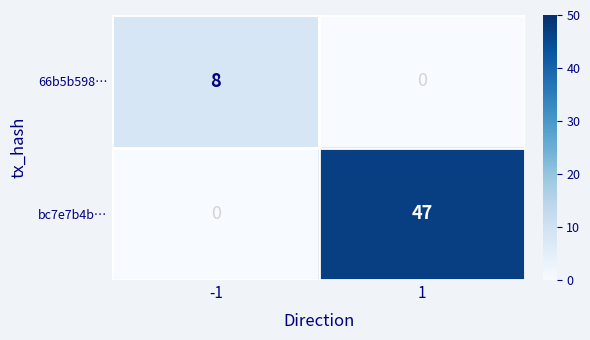

What is the total value across all series at 1?

47